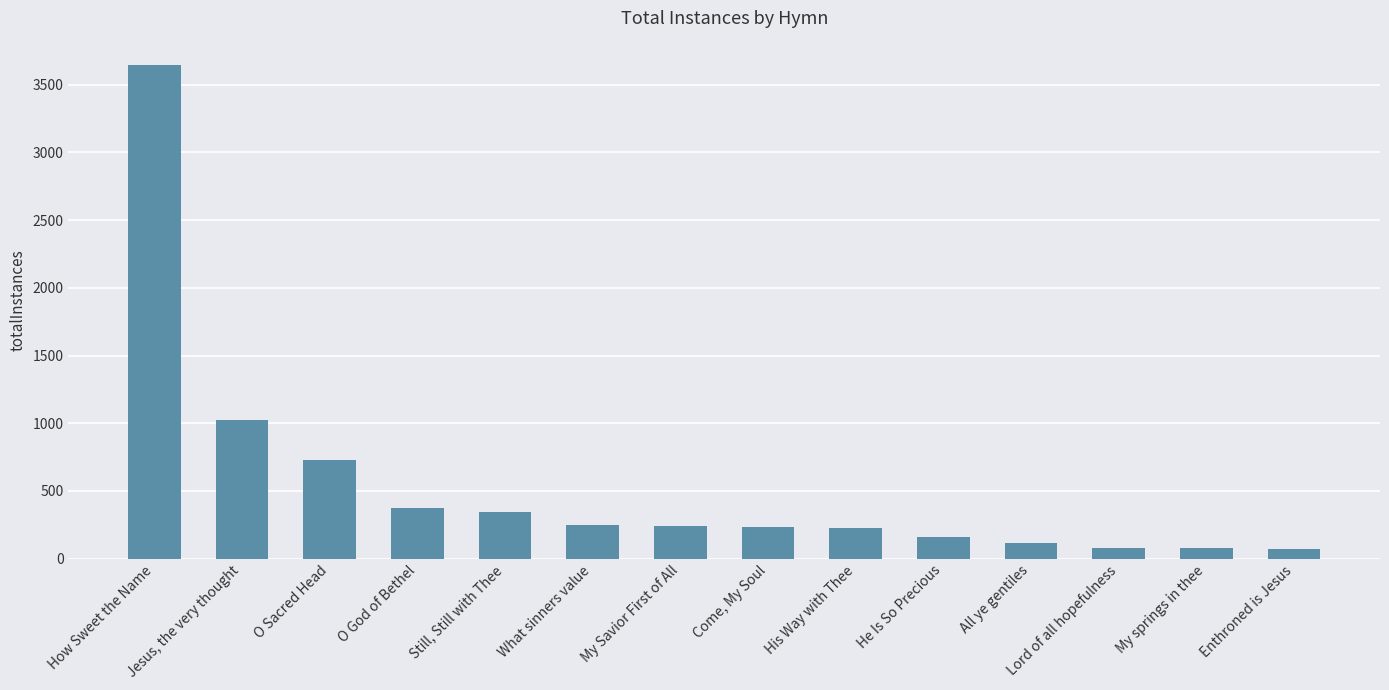

The value at How Sweet the Name is 3643. True or false?

True